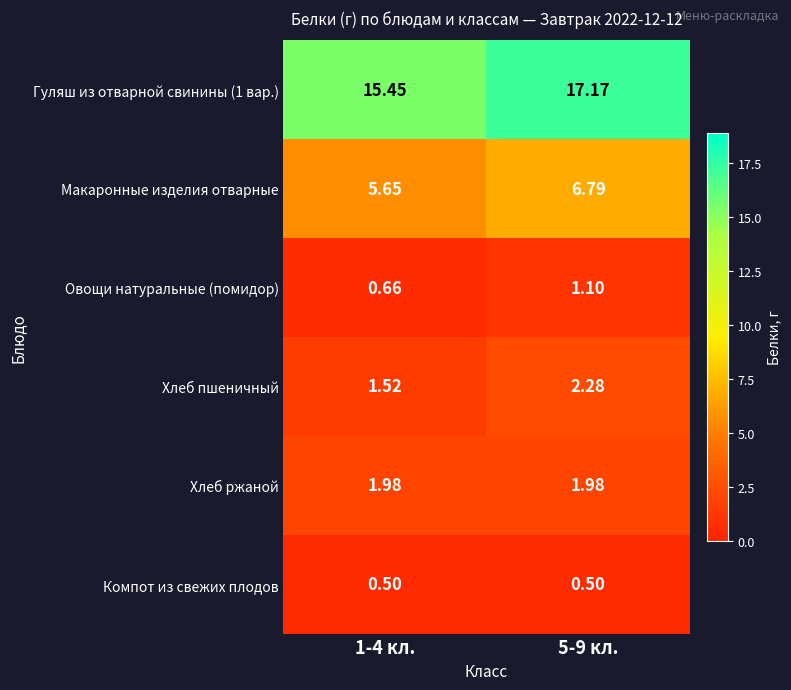

Is the value of Хлеб ржаной at 1-4 кл. greater than the value of Хлеб пшеничный at 5-9 кл.?

No